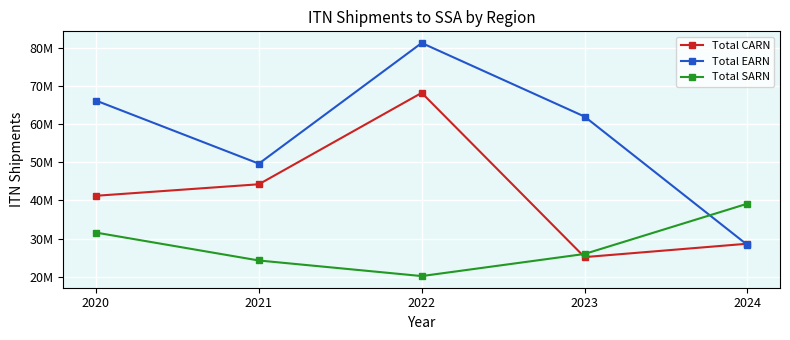

At which category does the chart reach its minimum across all series?

2022